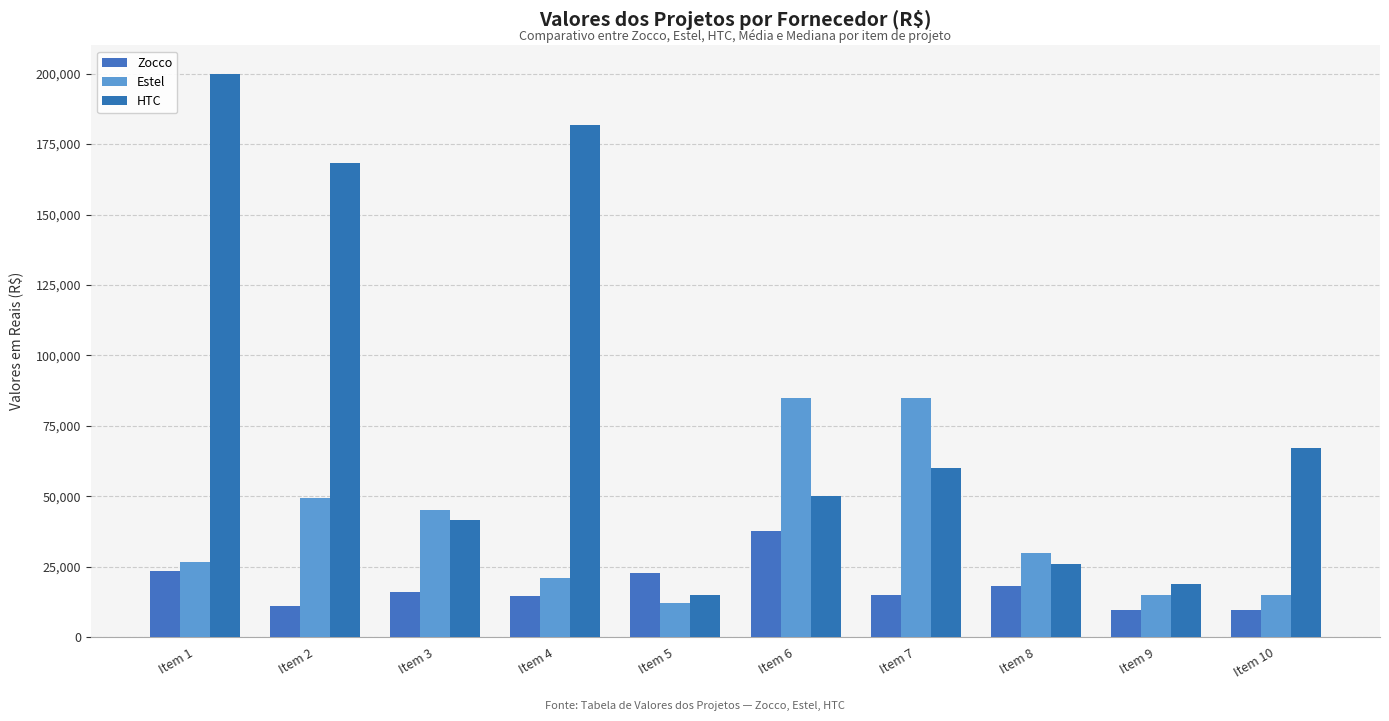

What value does the HTC series have at Item 1?

200014.1